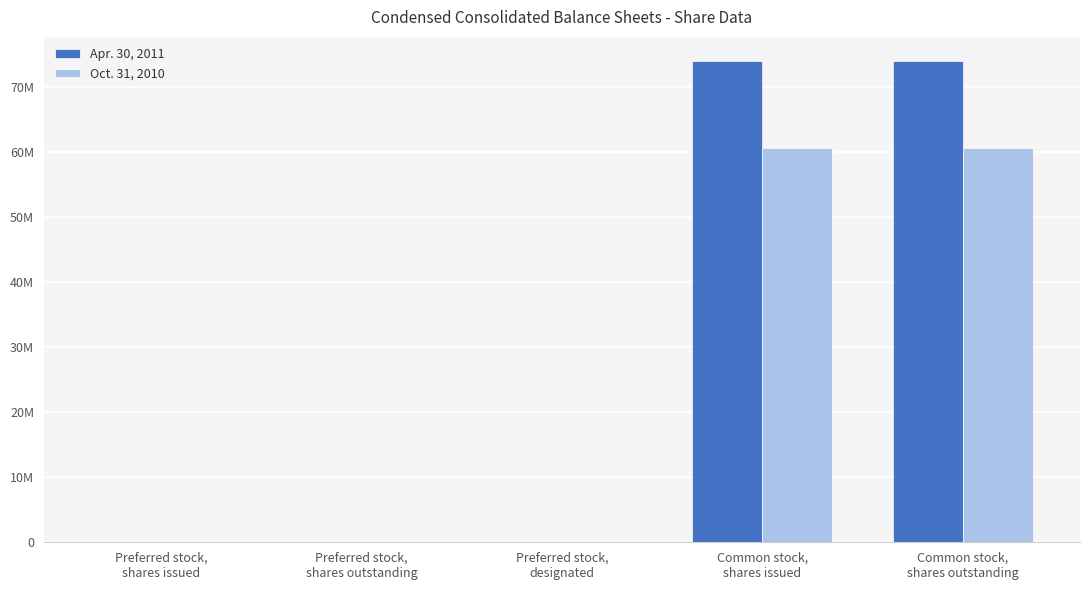

List the series in order of their peak value, highest first.

Apr. 30, 2011, Oct. 31, 2010